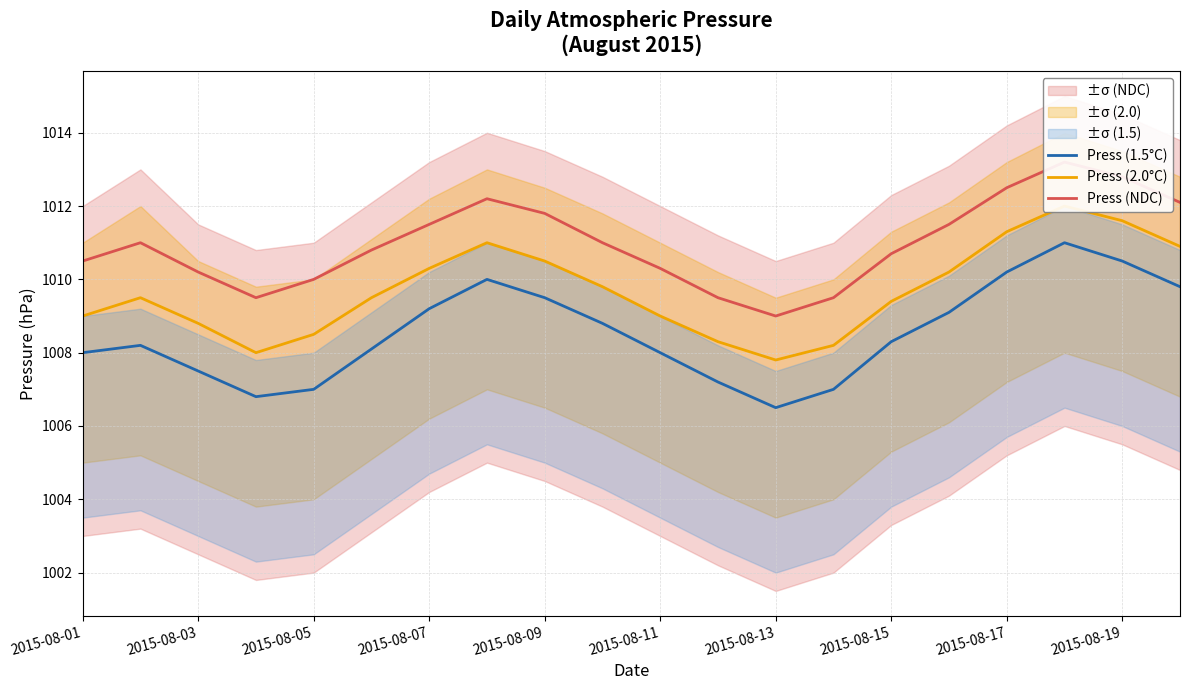

Where is Press (2.0°C) nearest to the value 1009?

2015-08-01